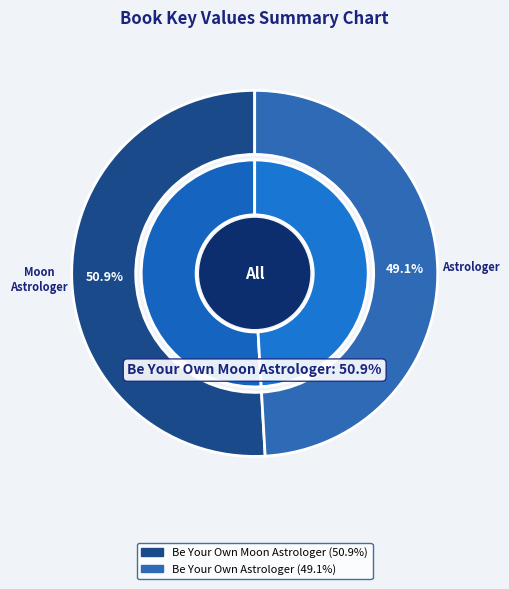

Is it true that Be Your Own Astrologer is 49% of the pie?

True